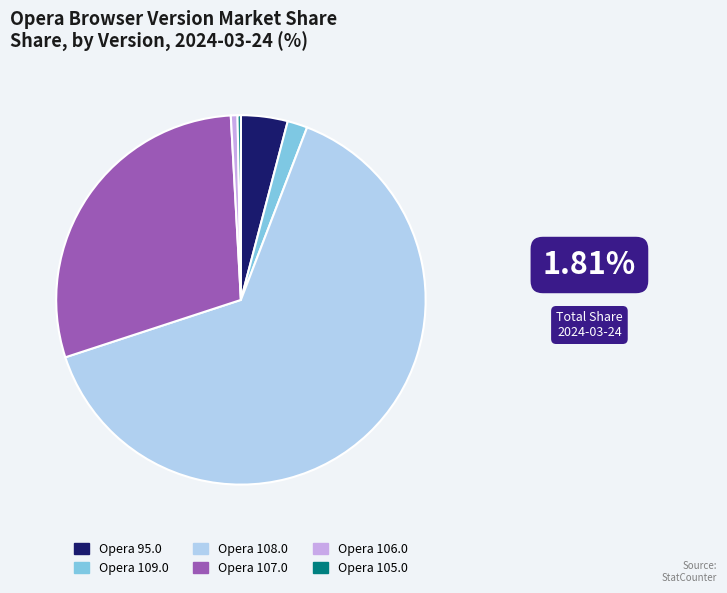

How many slices are in this pie chart?

6